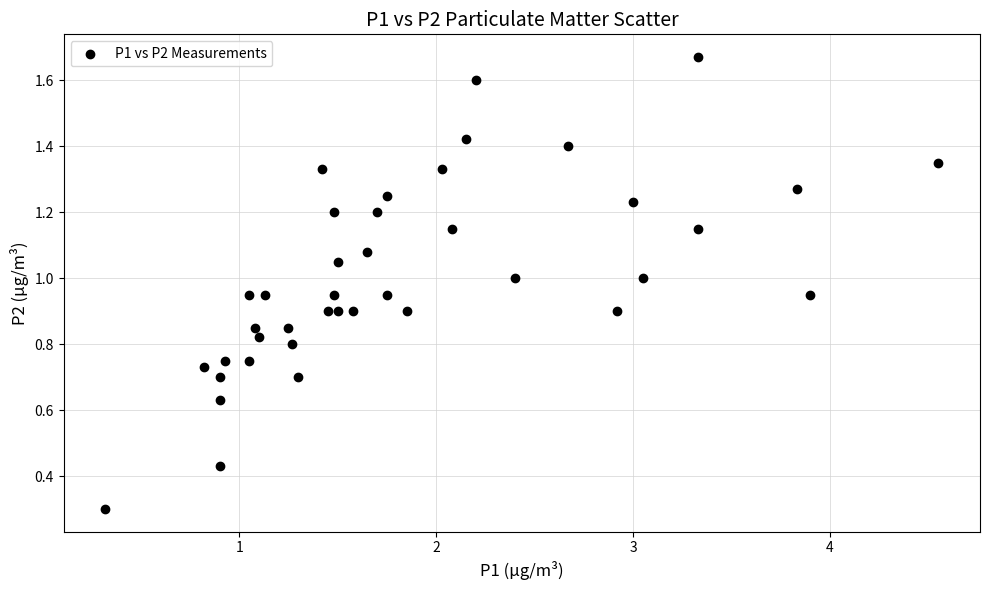

What is the range of X values (max minus min)?

4.2